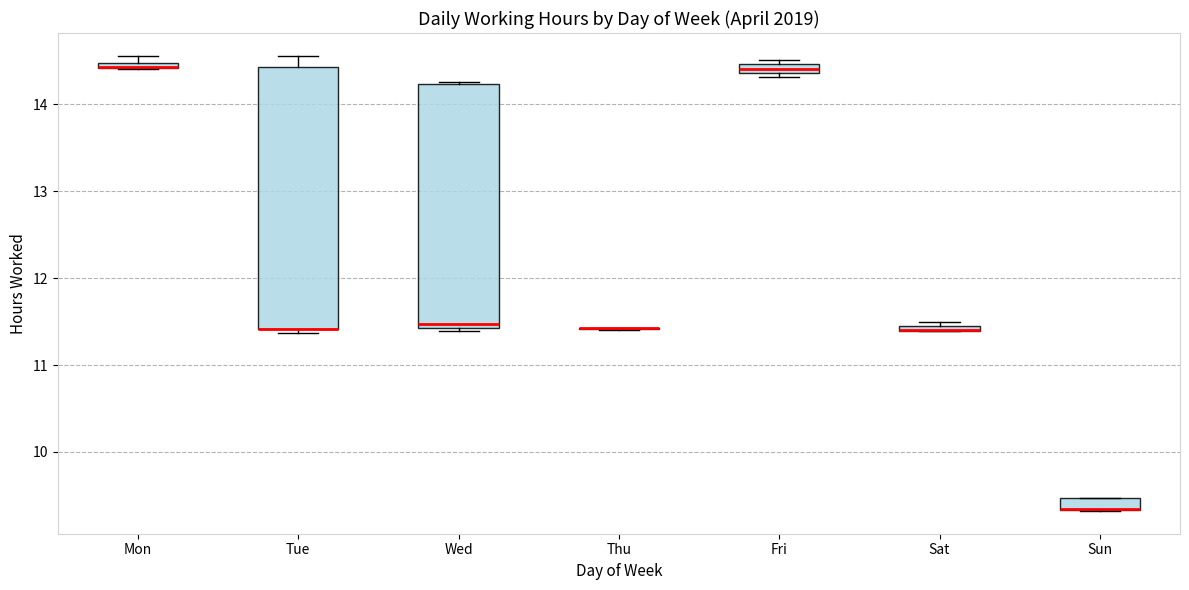

Which box is the tallest, from its lower edge to its upper edge?

Tue